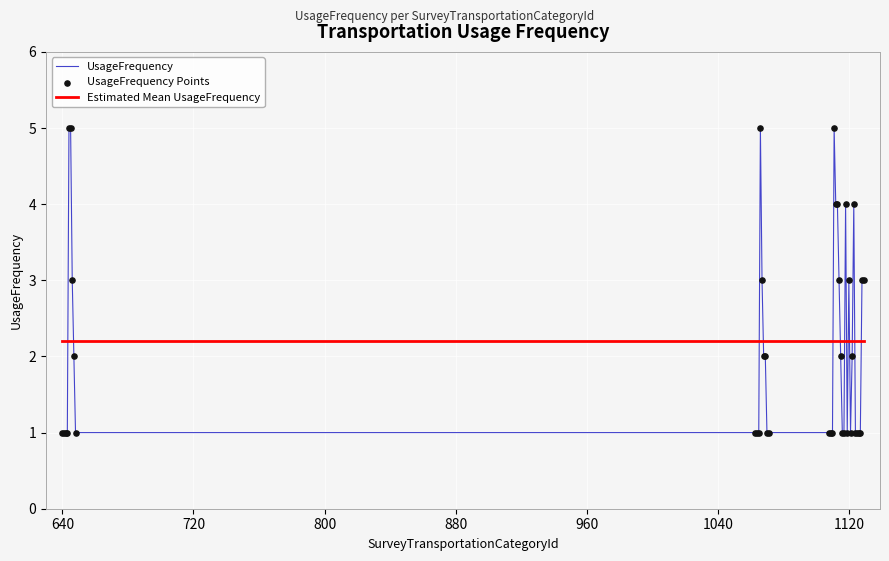

Which series has the largest total across all categories?

Estimated Mean UsageFrequency